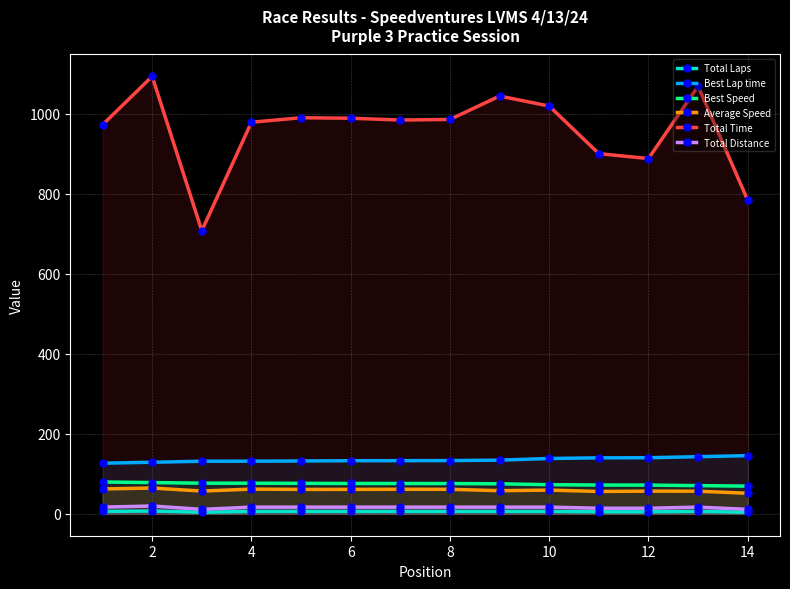

Which series has the widest spread of values?

Total Time